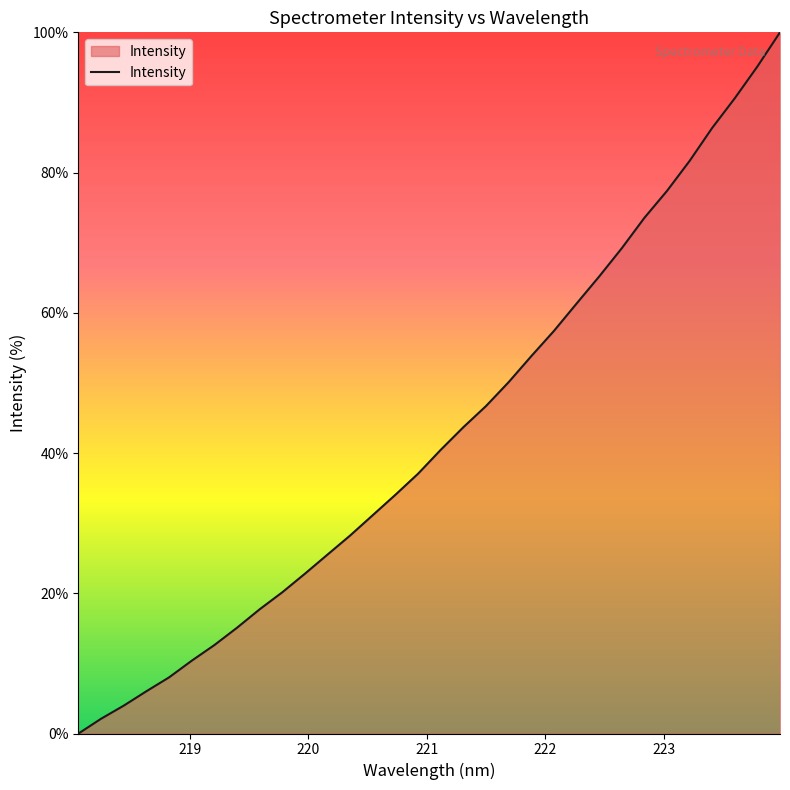

What is the greatest value displayed?

100.0